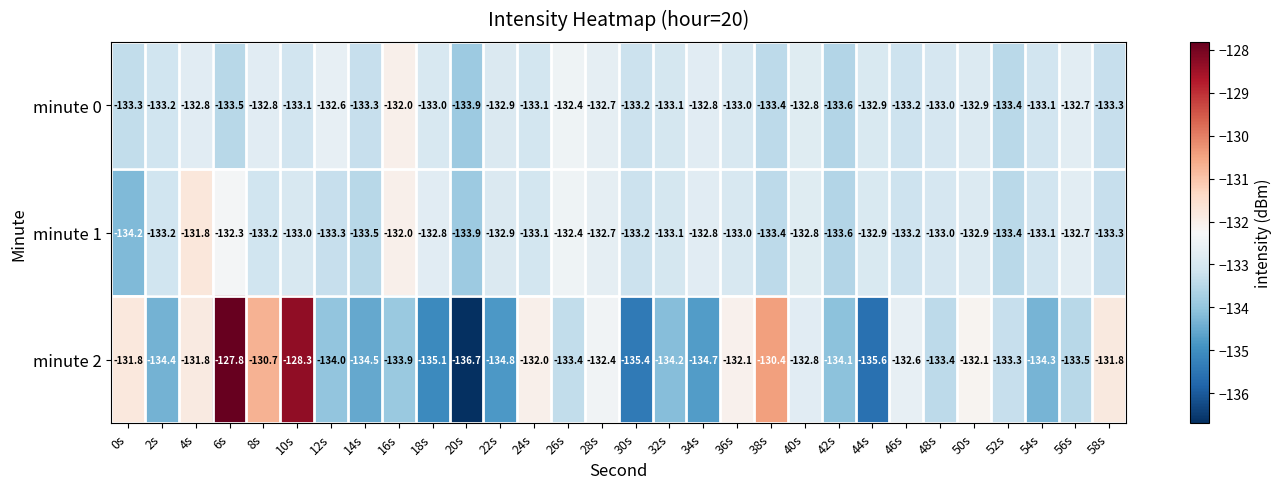

What is the approximate value of minute 2 at 48s?

-133.4